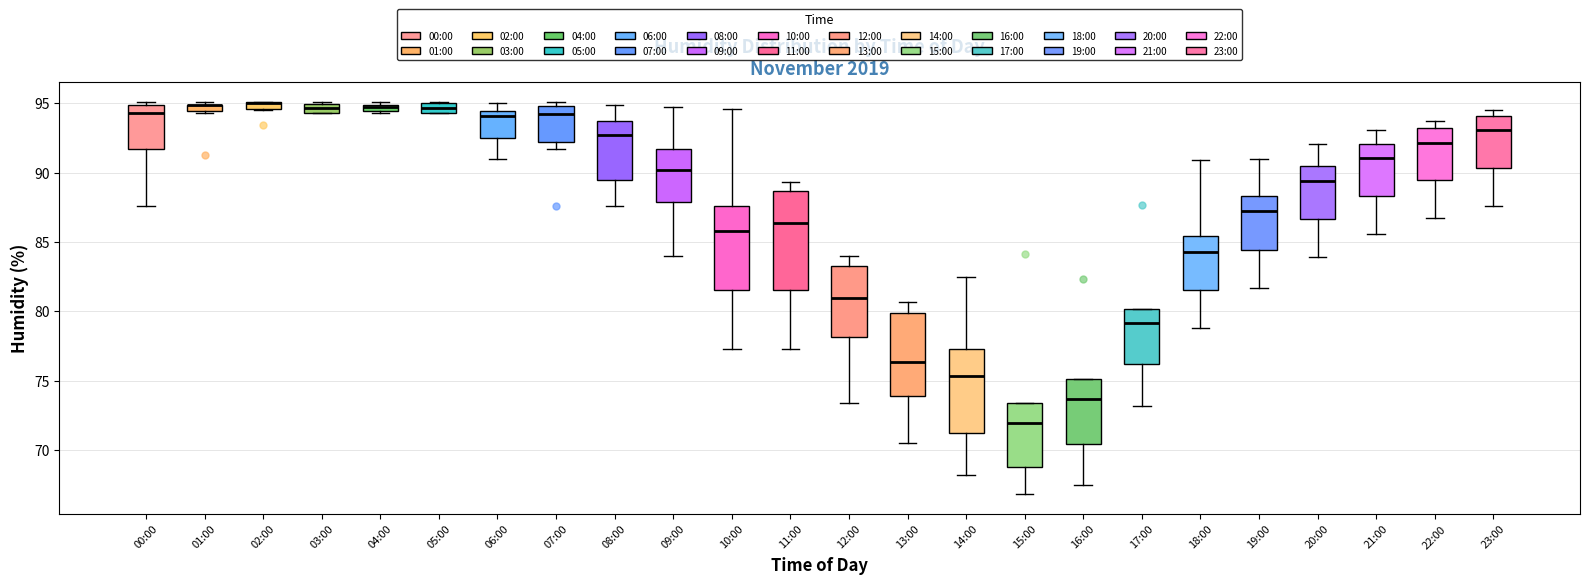

Comparing the boxes themselves (not the whiskers), which one is the tallest?

11:00